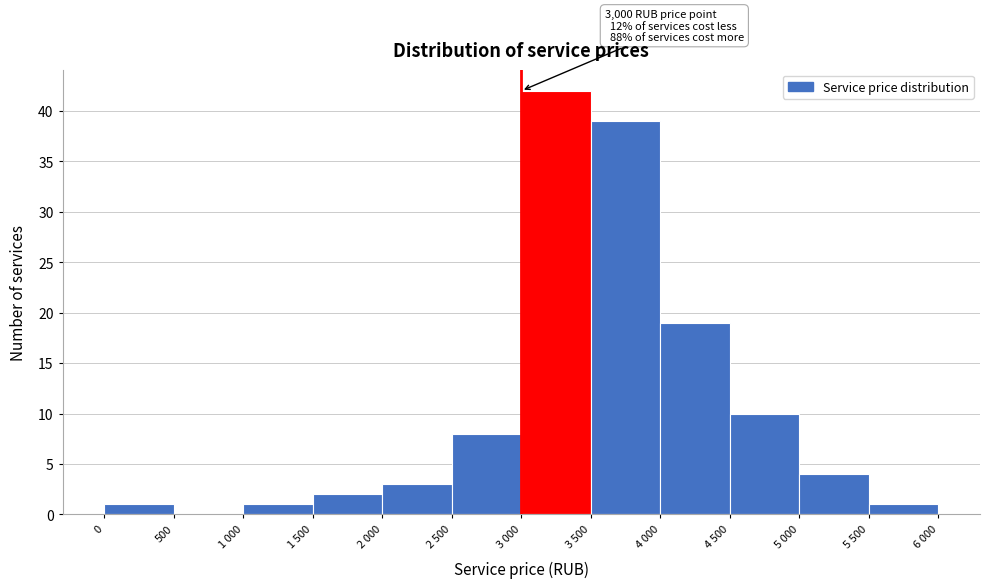

Reading right to left, what are all the values shown in this chart?

5 500=1	5 000=4	4 500=10	4 000=19	3 500=39	3 000=42	2 500=8	2 000=3	1 500=2	1 000=1	500=0	0=1